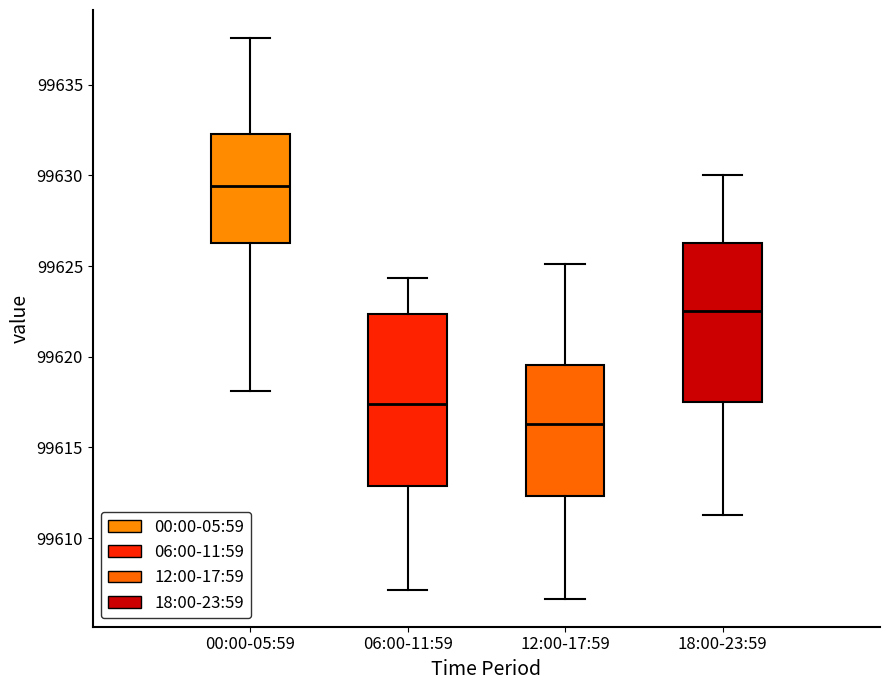

Which box is the tallest, from its lower edge to its upper edge?

06:00-11:59